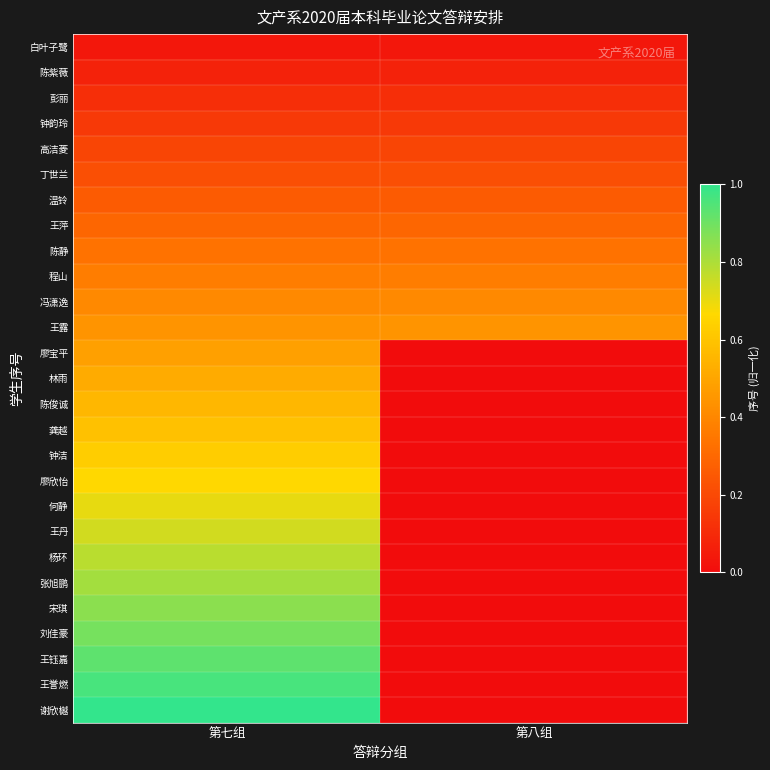

What is the maximum value shown in the chart?

1.0